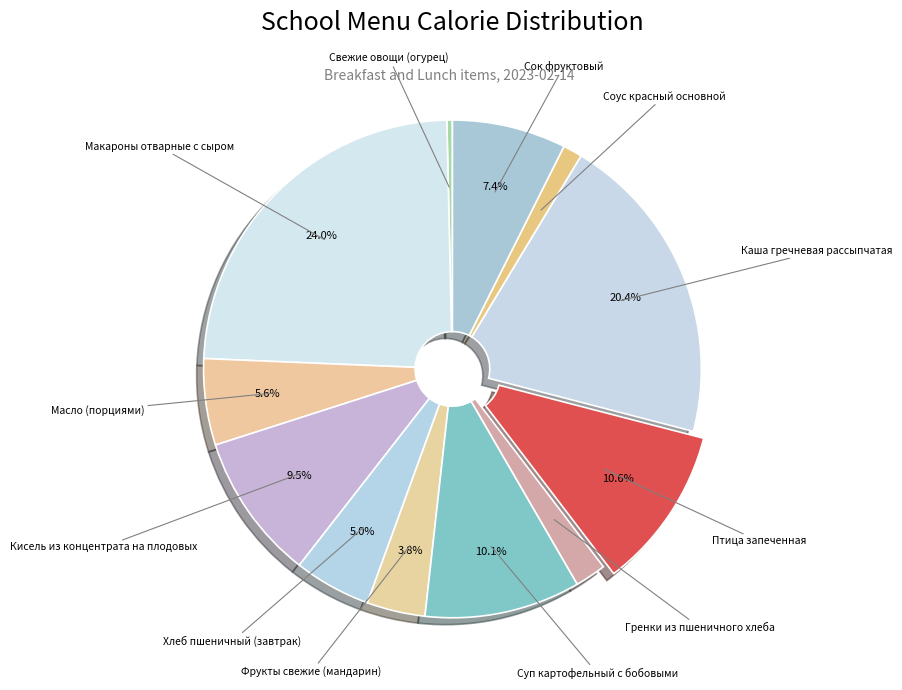

How many segments does this pie chart have?

12